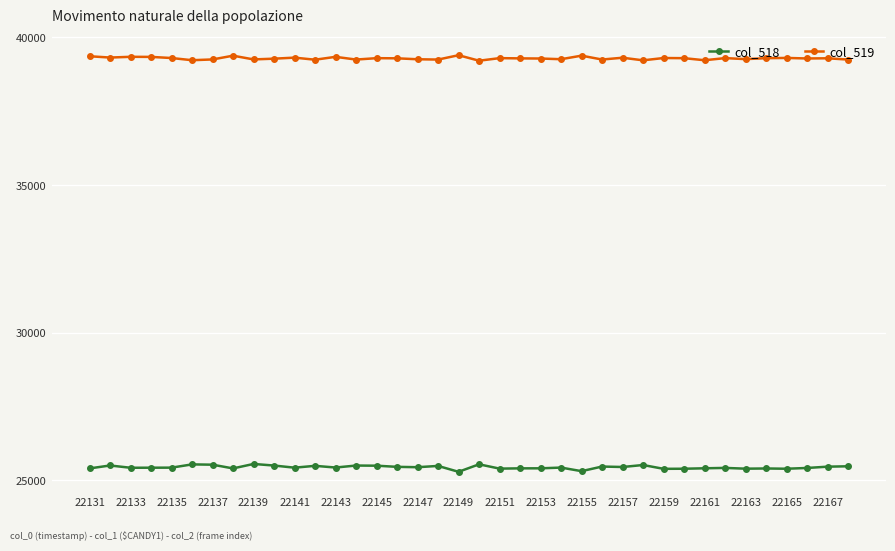

How many data points in col_518 are less than 25434?

19